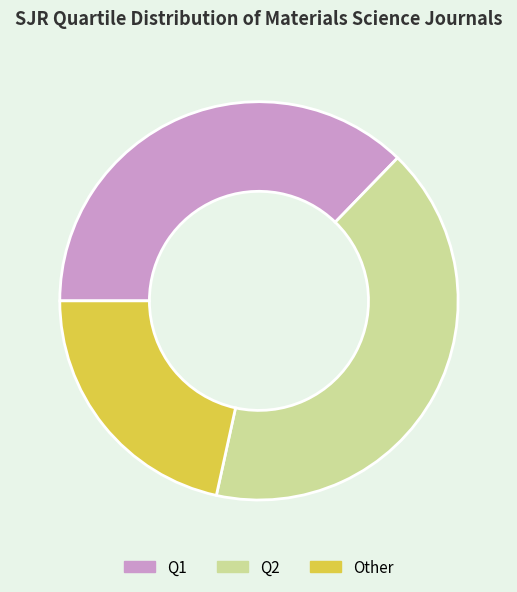

Is it true that Q2 is 31% of the pie?

False